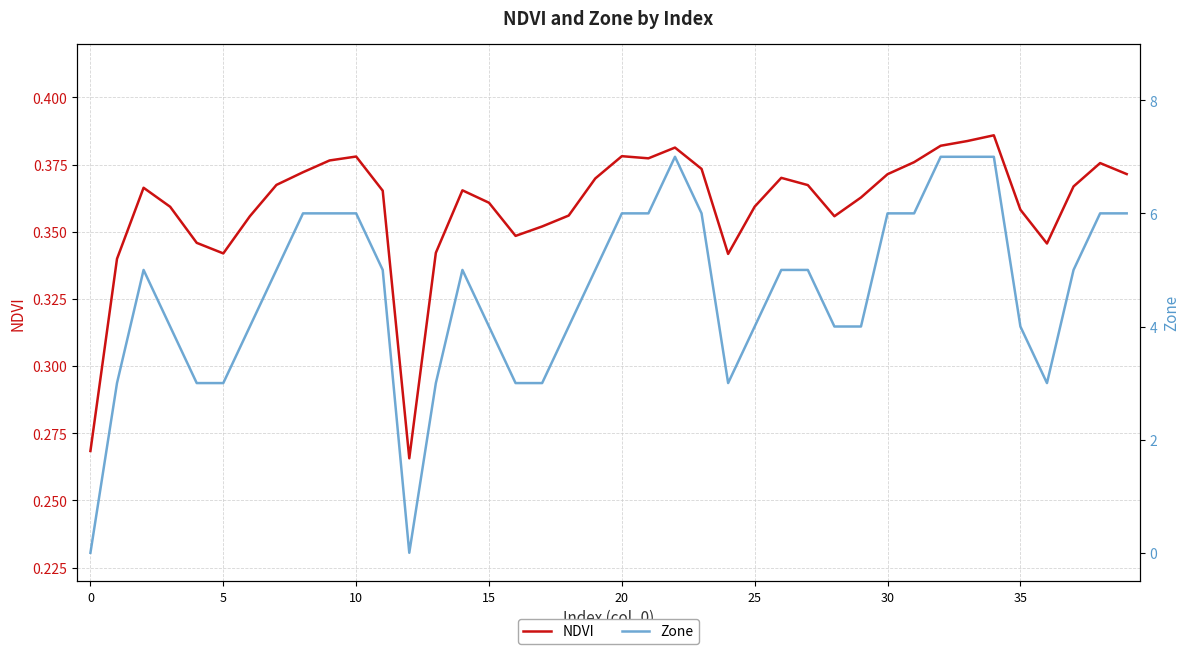

Reading left to right, what are all the values shown in this chart?

NDVI: 0.3	0.3	0.4	0.4	0.3	0.3	0.4	0.4	0.4	0.4	0.4	0.4	0.3	0.3	0.4	0.4	0.3	0.4	0.4	0.4	0.4	0.4	0.4	0.4	0.3	0.4	0.4	0.4	0.4	0.4	0.4	0.4	0.4	0.4	0.4	0.4	0.3	0.4	0.4	0.4
Zone: 0.0	3.0	5.0	4.0	3.0	3.0	4.0	5.0	6.0	6.0	6.0	5.0	0.0	3.0	5.0	4.0	3.0	3.0	4.0	5.0	6.0	6.0	7.0	6.0	3.0	4.0	5.0	5.0	4.0	4.0	6.0	6.0	7.0	7.0	7.0	4.0	3.0	5.0	6.0	6.0